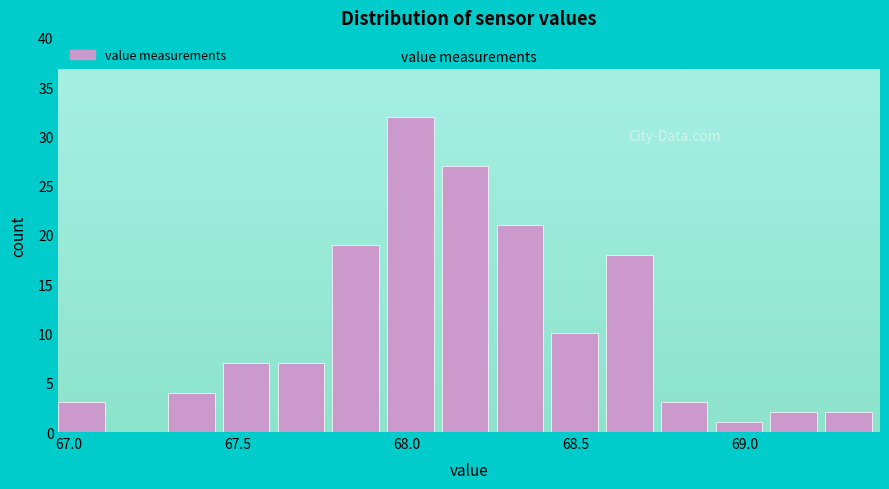

Around what value on the x-axis is the tallest bar? Give the approximate position of its centre, as read against the axis.

68.00